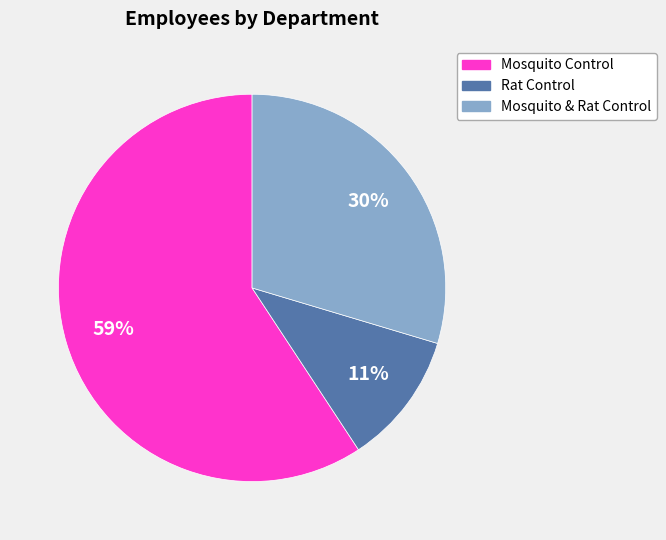

Approximately how many times larger is the value at Mosquito & Rat Control compared to Mosquito Control?

0.5